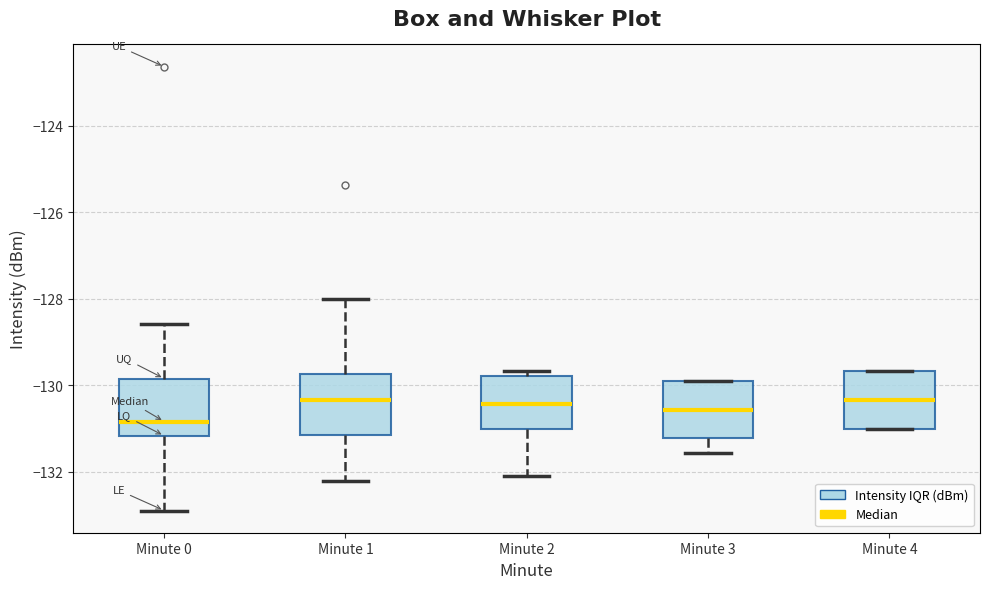

Reading left to right, read every box against the y-axis: the position of its median line, the range the box covers, and the ends of its whiskers. The values are not printed on the chart, so give them approximately, as read against the axis.

Minute 0: median -130.8, box -131.2 to -129.8, whiskers -132.8 to -128.6
Minute 1: median -130.4, box -131.2 to -129.8, whiskers -132.2 to -128.0
Minute 2: median -130.4, box -131.0 to -129.8, whiskers -132.2 to -129.6
Minute 3: median -130.6, box -131.2 to -130.0, whiskers -131.6 to -130.0
Minute 4: median -130.4, box -131.0 to -129.6, whiskers -131.0 to -129.6